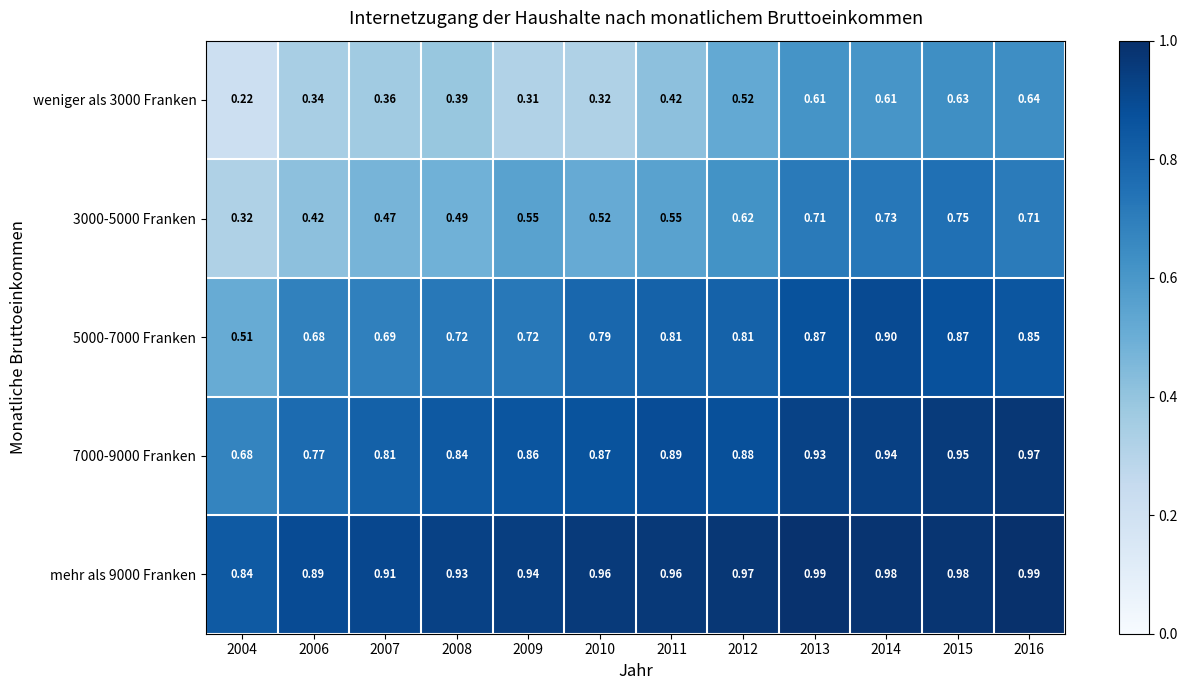

Count the number of categories in the chart.

12